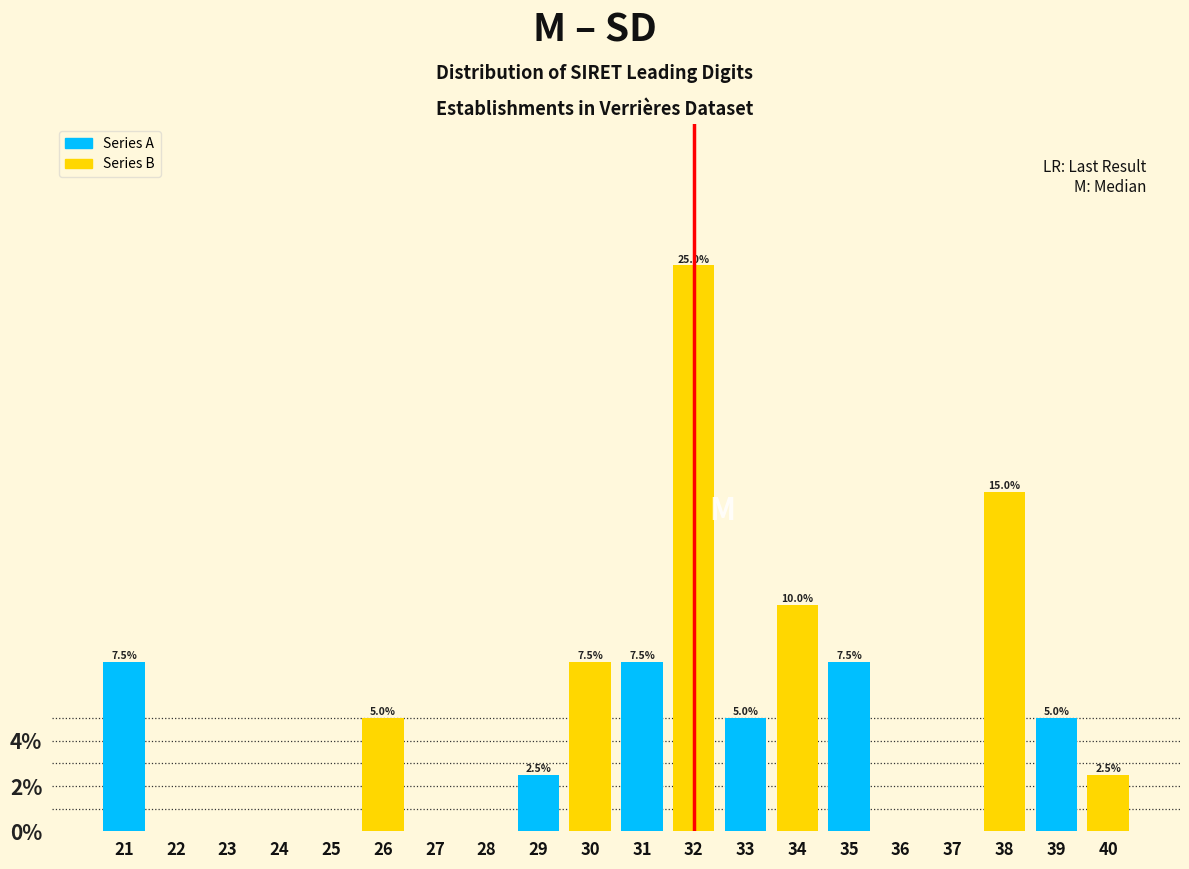

At which label does Series A first exceed 5?

21